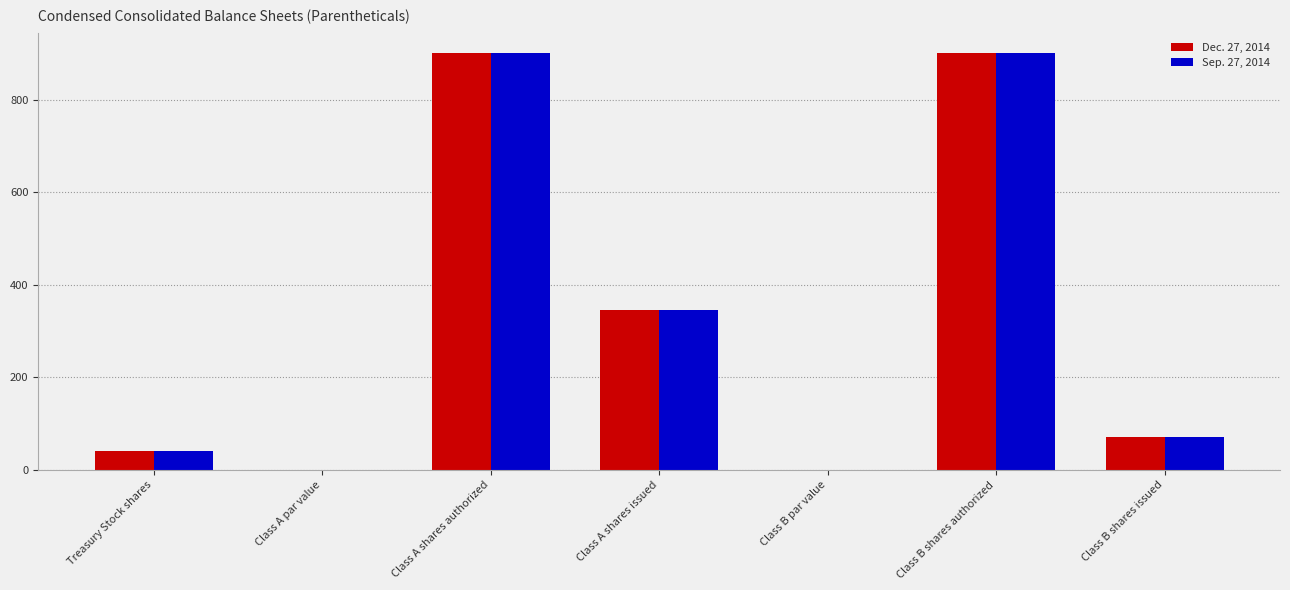

What is the sum of all Dec. 27, 2014 values?

2257.2